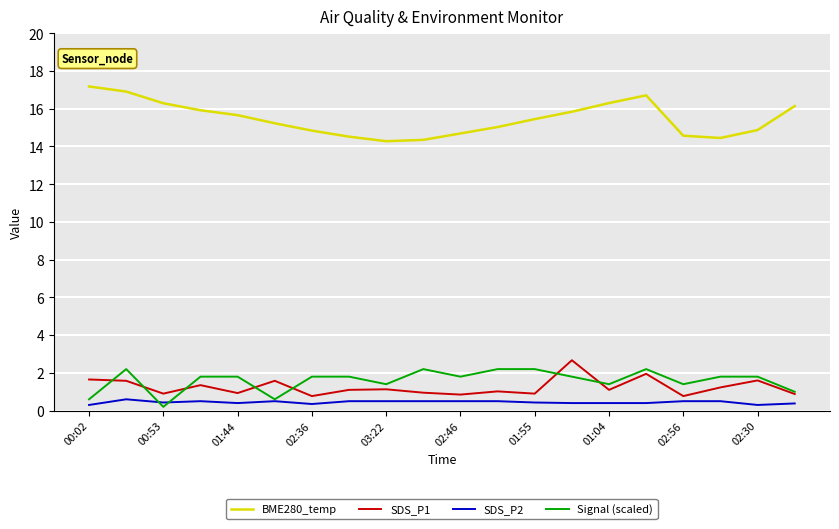

True or false: BME280_temp and Signal (scaled) intersect in this chart.

False